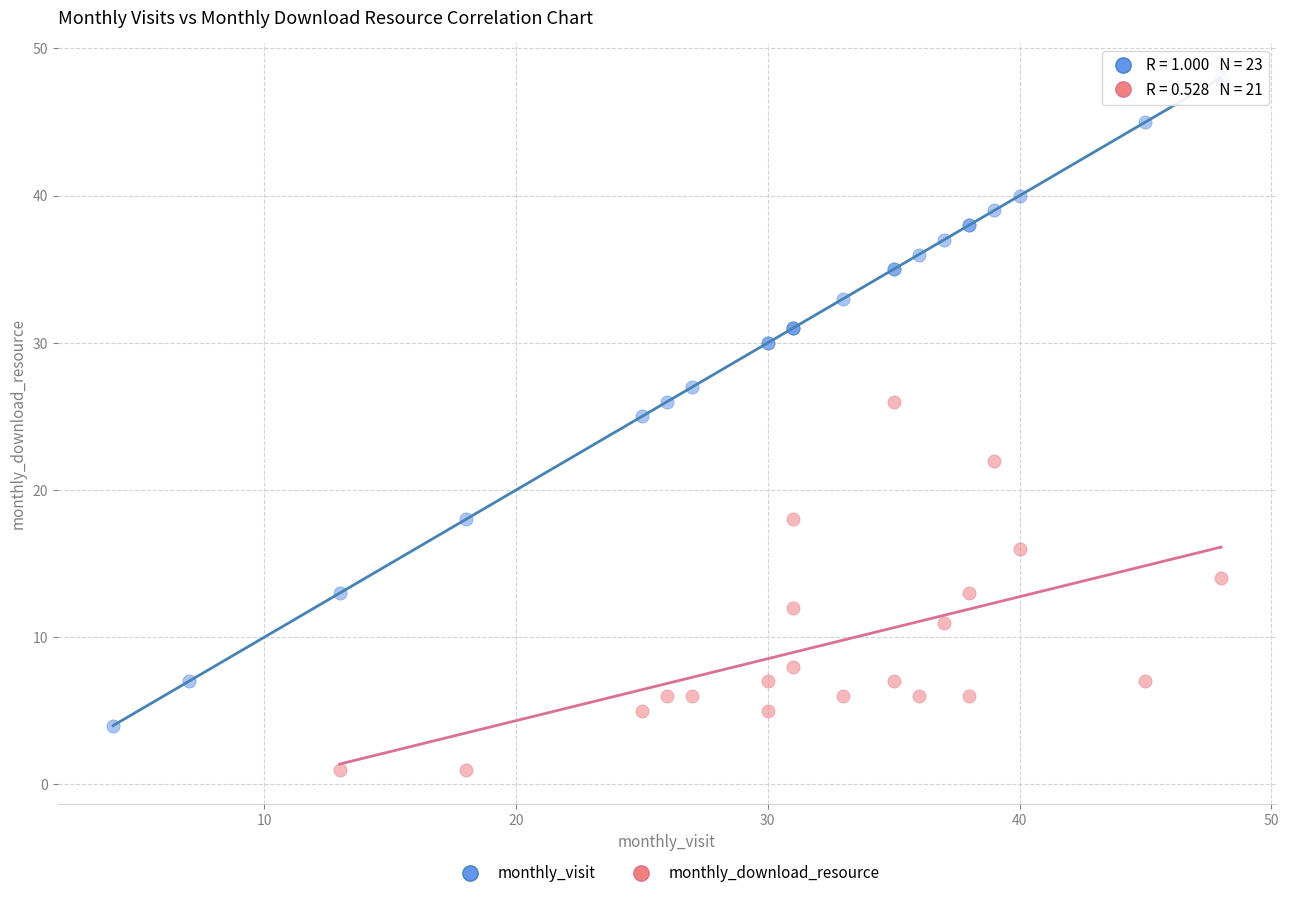

Which series reaches the maximum Y coordinate?

monthly_visit